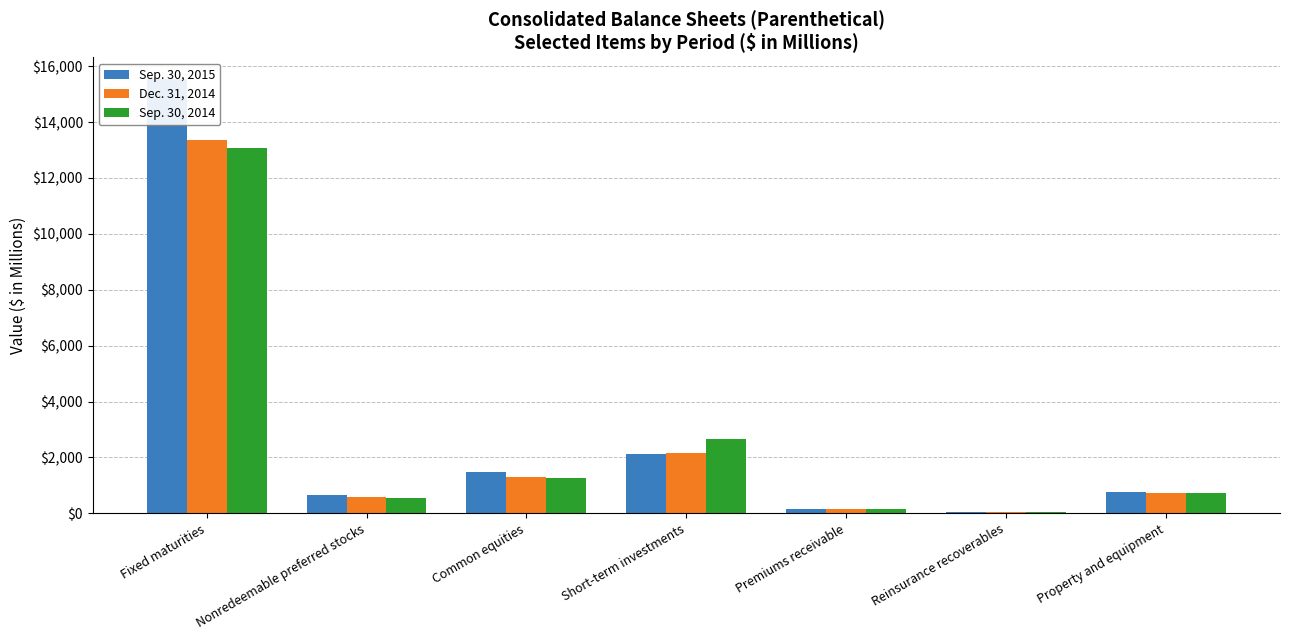

What is the difference between the maximum and second lowest values in the Sep. 30, 2014 series?

12946.4